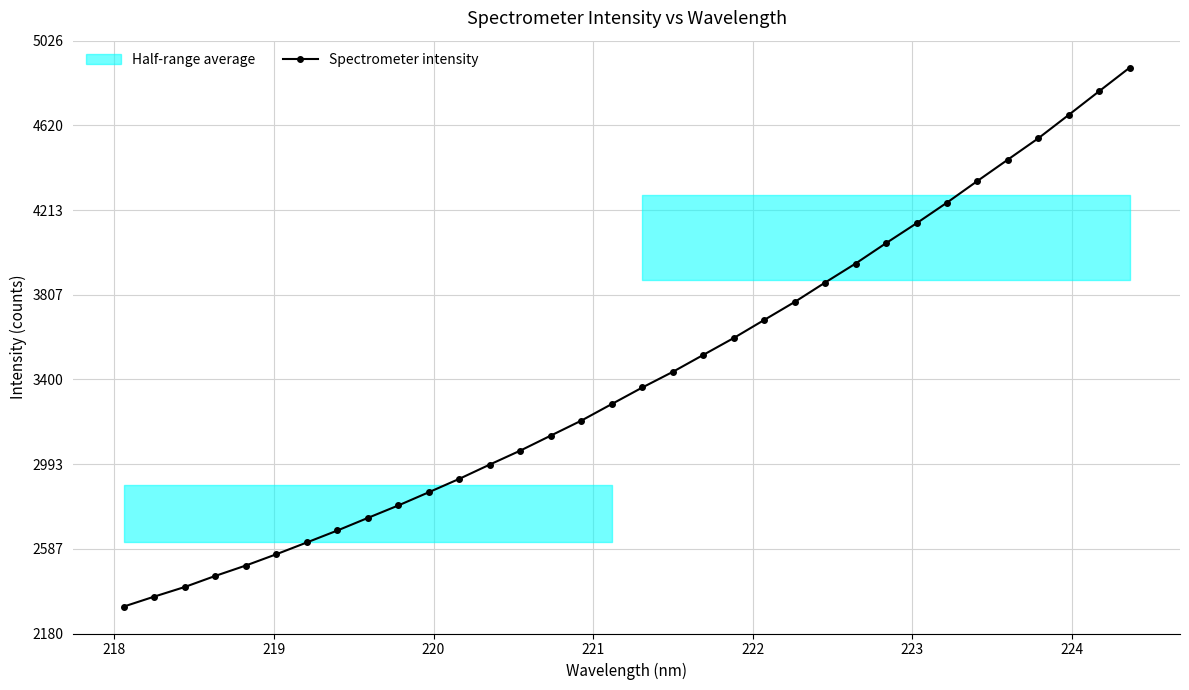

What is the minimum value for Spectrometer intensity?

2309.7